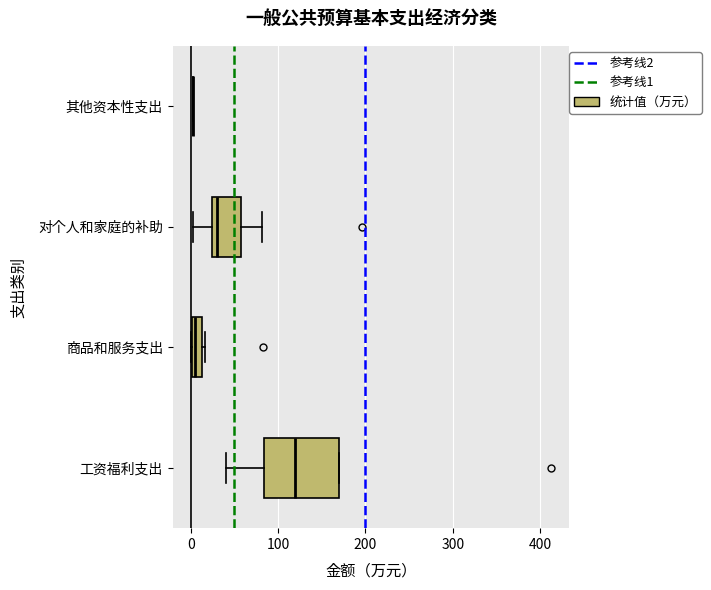

Which box is the widest, from its left edge to its right edge?

工资福利支出